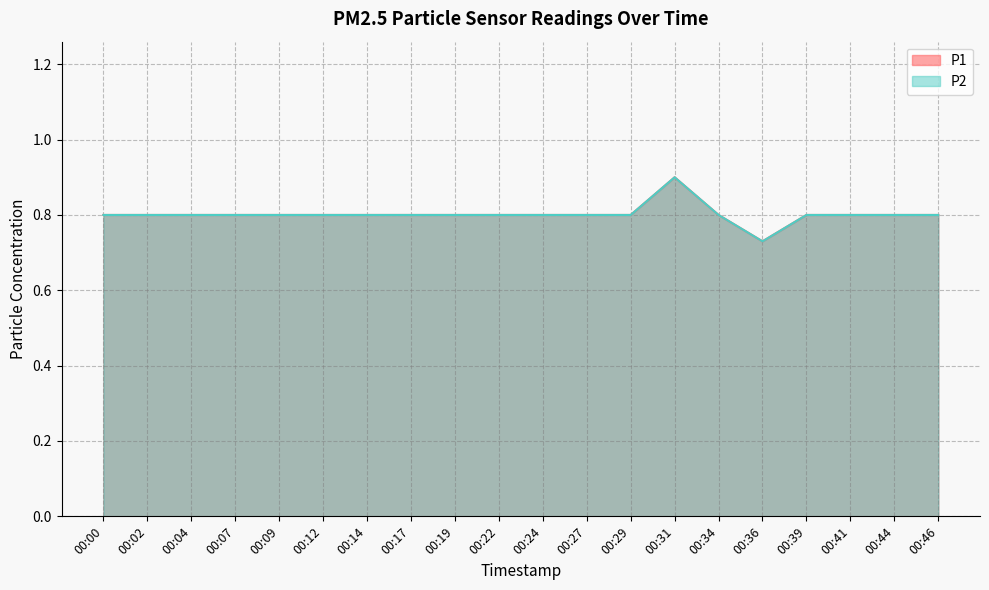

Which has a higher value, 00:02 or 00:34?

00:02